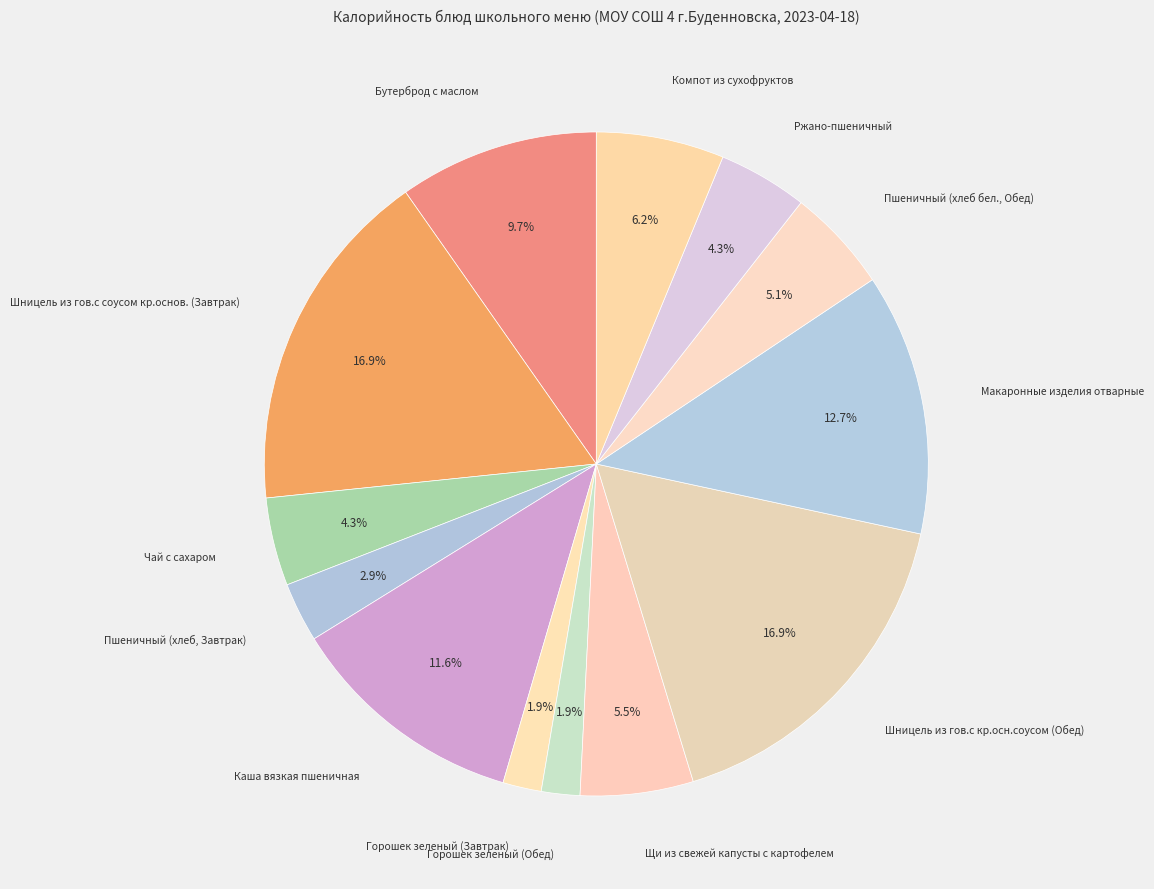

Which category has the smallest portion of the pie?

Горошек зеленый (Завтрак)